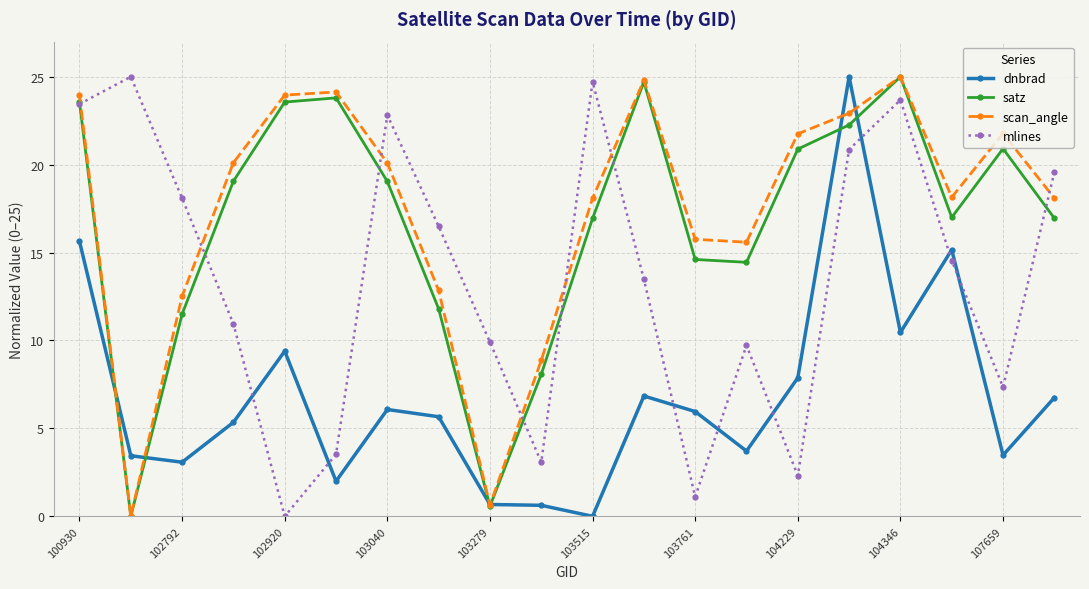

In scan_angle, how many points are lower than both neighbors (excluding endpoints)?

4